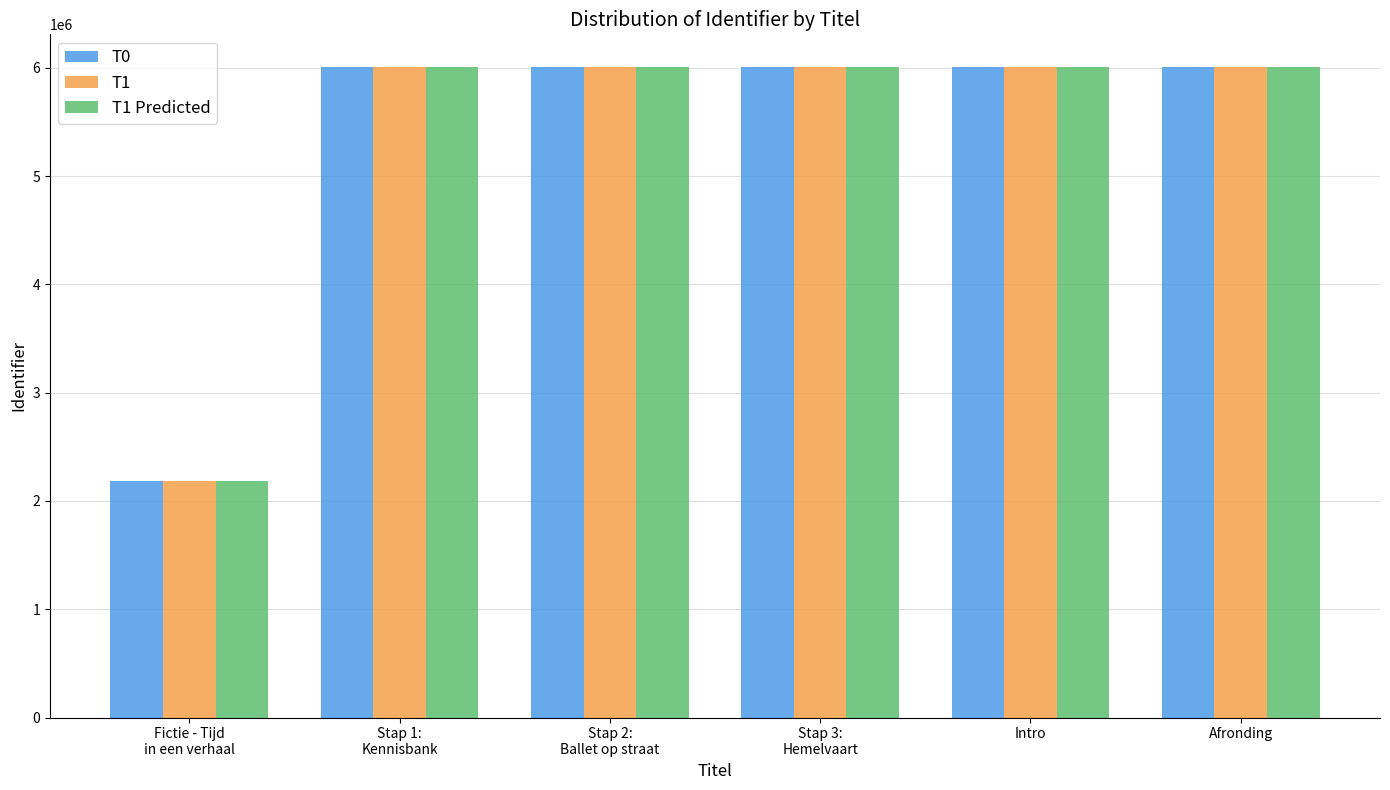

The value of T0 at Stap 1:
Kennisbank is 6008446. True or false?

True